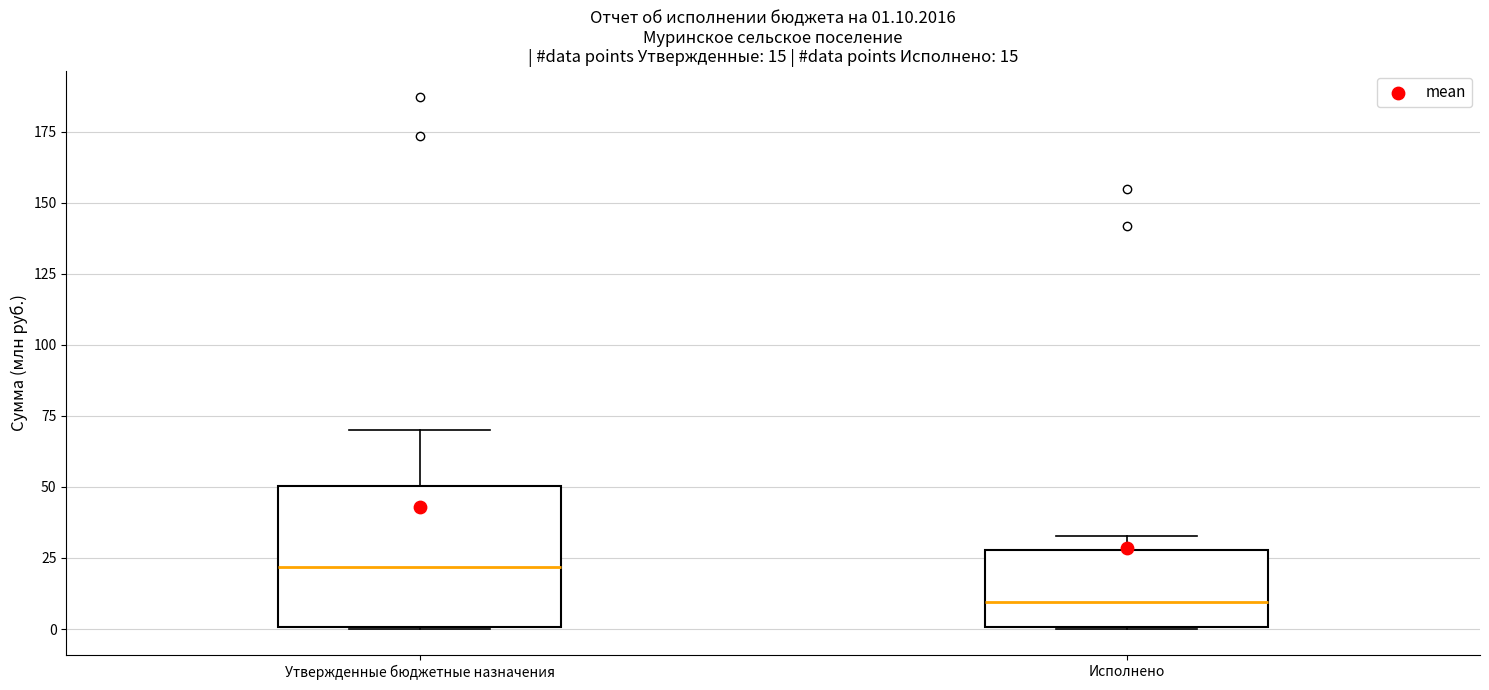

Comparing the boxes themselves (not the whiskers), which one is the tallest?

Утвержденные бюджетные назначения